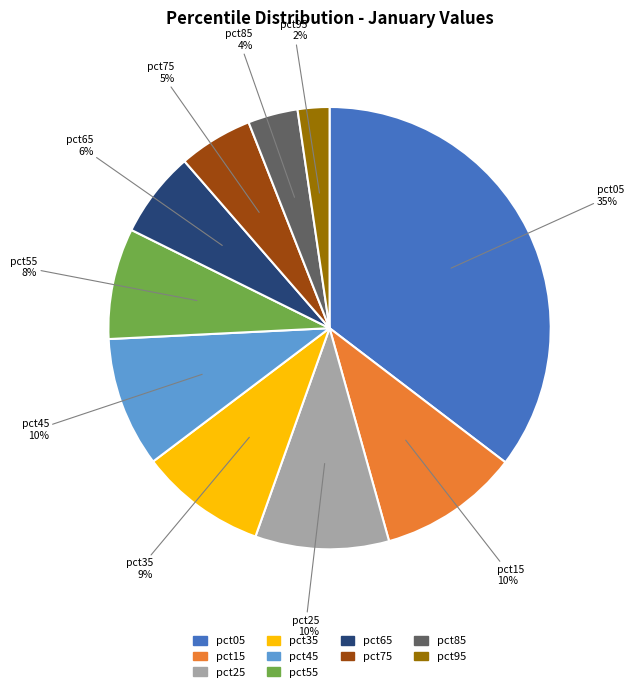

To the nearest percent, what percentage of the pie is pct65?

6%